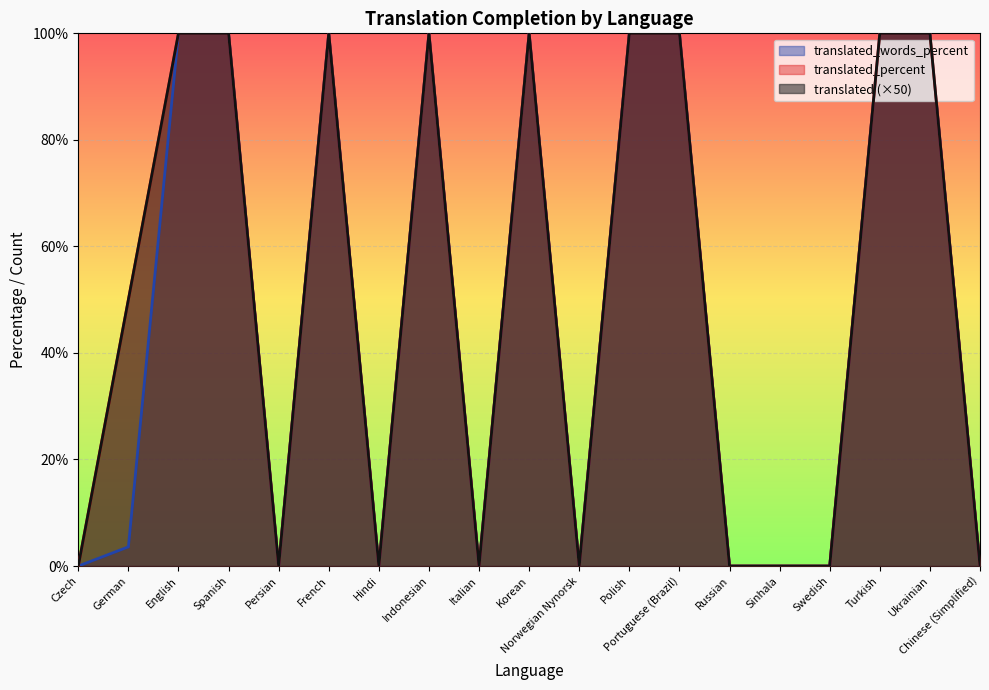

Which series has the widest spread of values?

translated